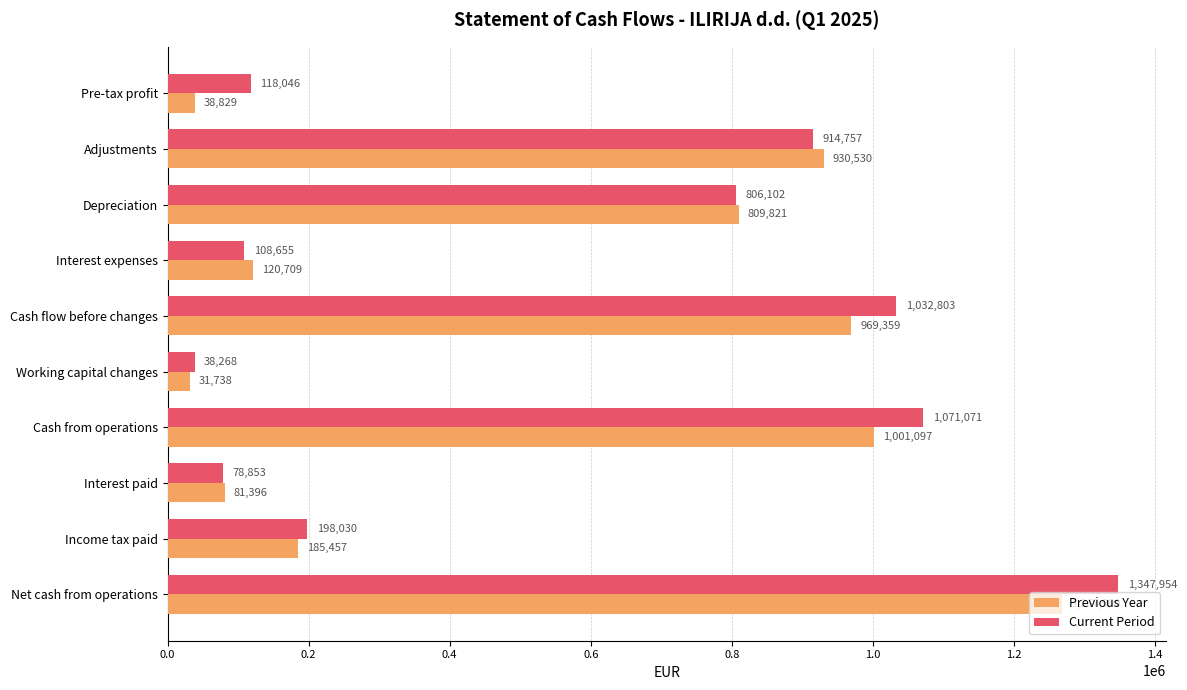

How many values in the Current Period series are below 806102?

5